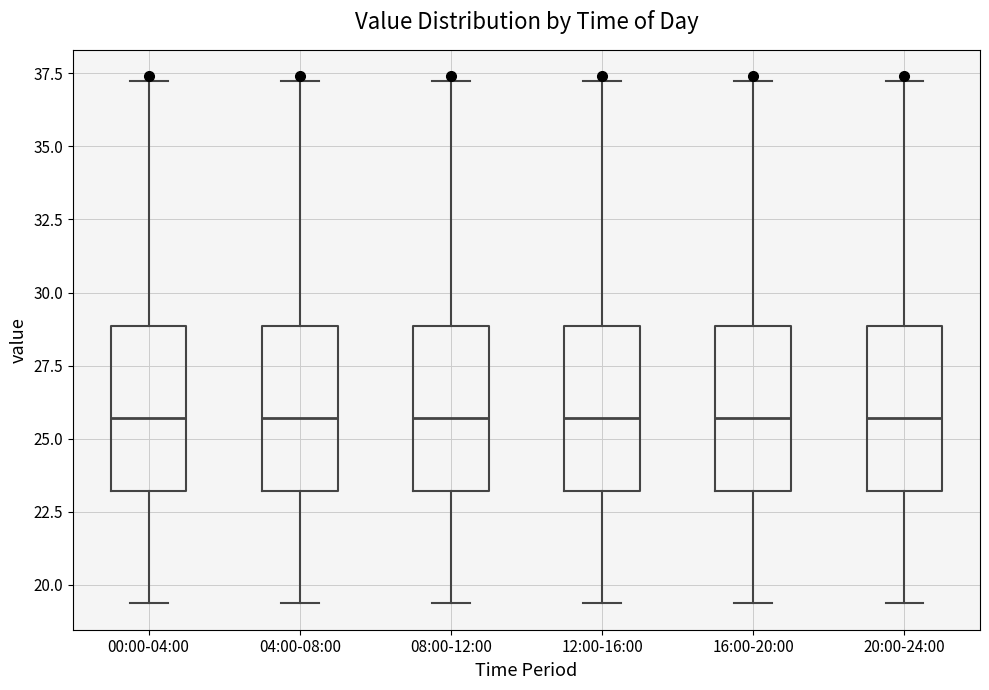

Reading left to right, read every box against the y-axis: the position of its median line, the range the box covers, and the ends of its whiskers. The values are not printed on the chart, so give them approximately, as read against the axis.

00:00-04:00: median 25.5, box 23.0 to 29.0, whiskers 19.5 to 37.0
04:00-08:00: median 25.5, box 23.0 to 29.0, whiskers 19.5 to 37.0
08:00-12:00: median 25.5, box 23.0 to 29.0, whiskers 19.5 to 37.0
12:00-16:00: median 25.5, box 23.0 to 29.0, whiskers 19.5 to 37.0
16:00-20:00: median 25.5, box 23.0 to 29.0, whiskers 19.5 to 37.0
20:00-24:00: median 25.5, box 23.0 to 29.0, whiskers 19.5 to 37.0